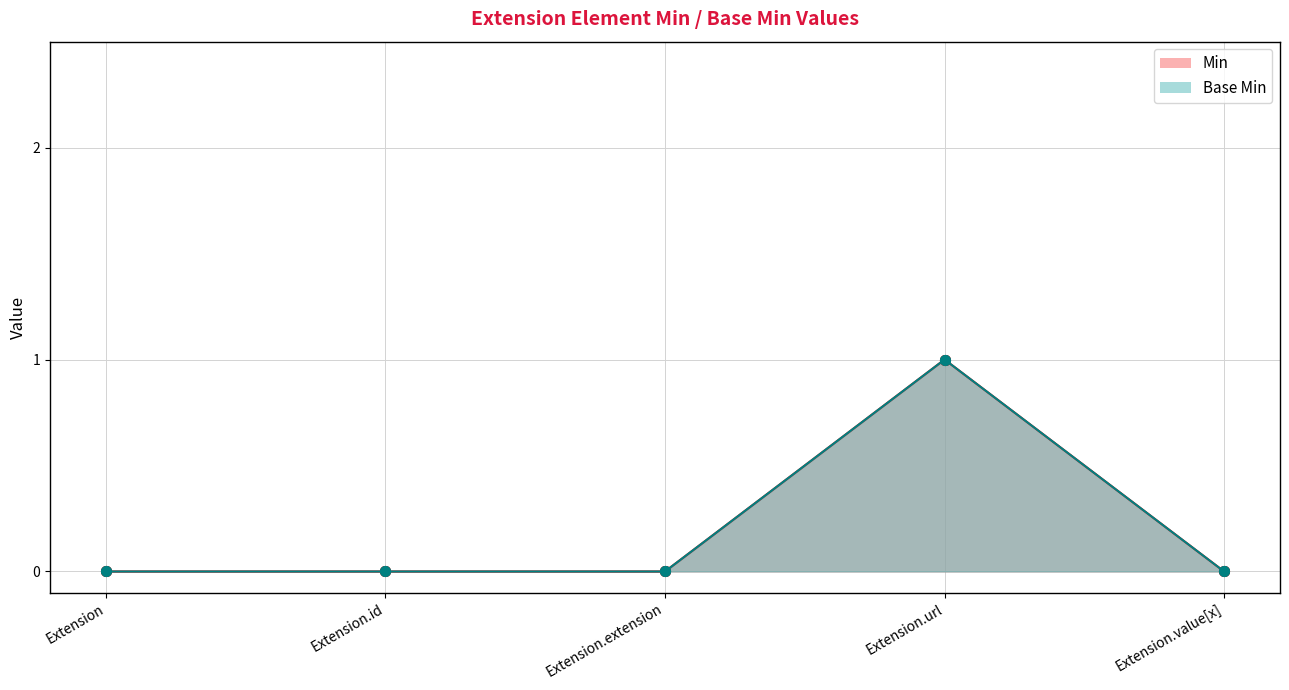

What is the label of the 4th point from the right?

Extension.id